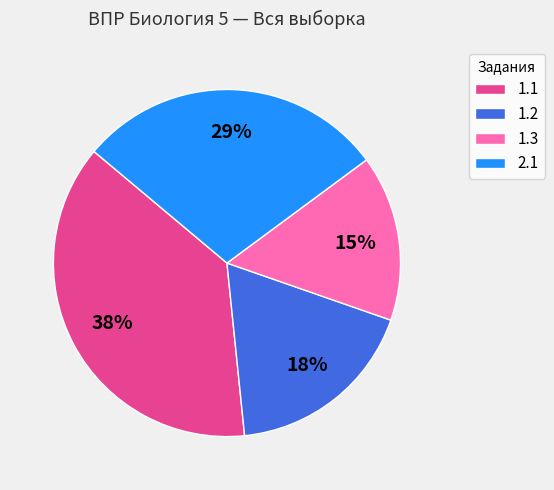

Count the number of slices in the pie.

4